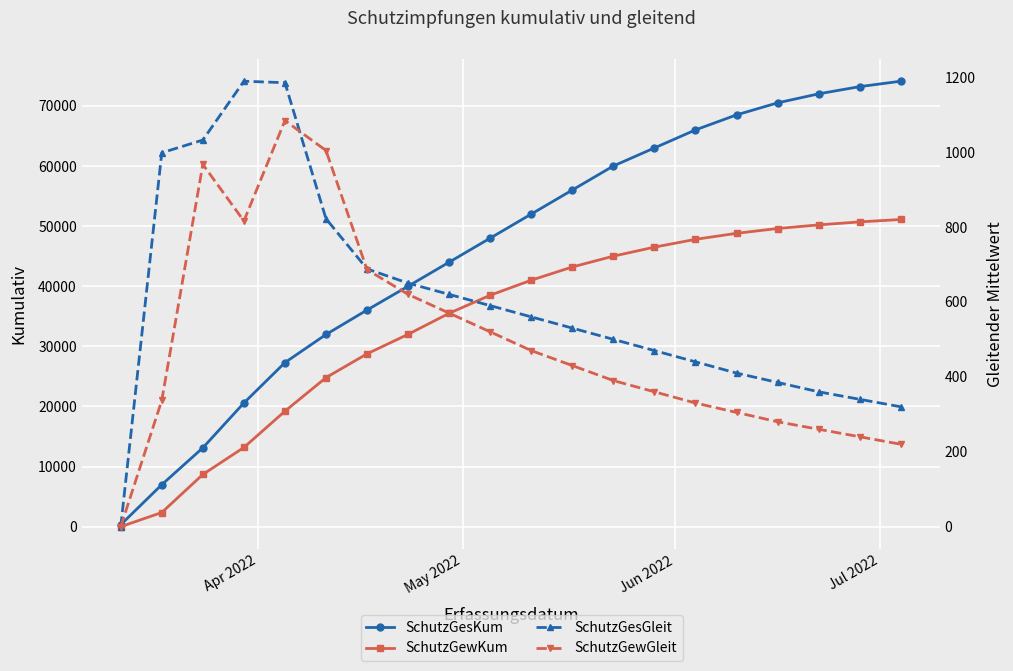

What is the average value of the SchutzGesGleit series?

604